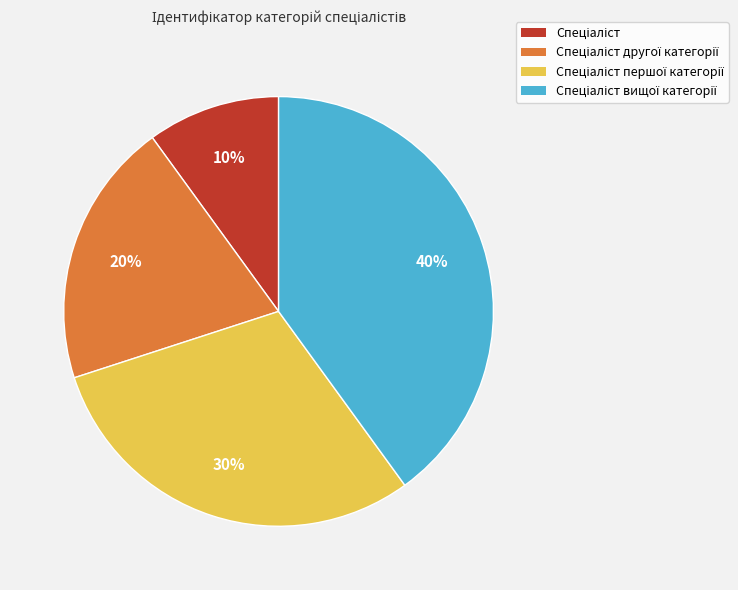

Is there a majority slice in this chart?

No